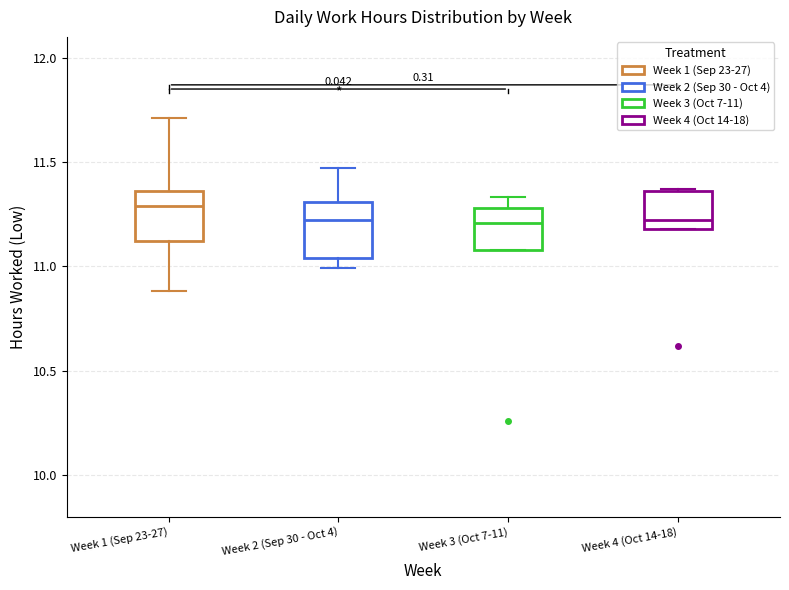

Which box has the highest median line?

Week 1 (Sep 23-27)